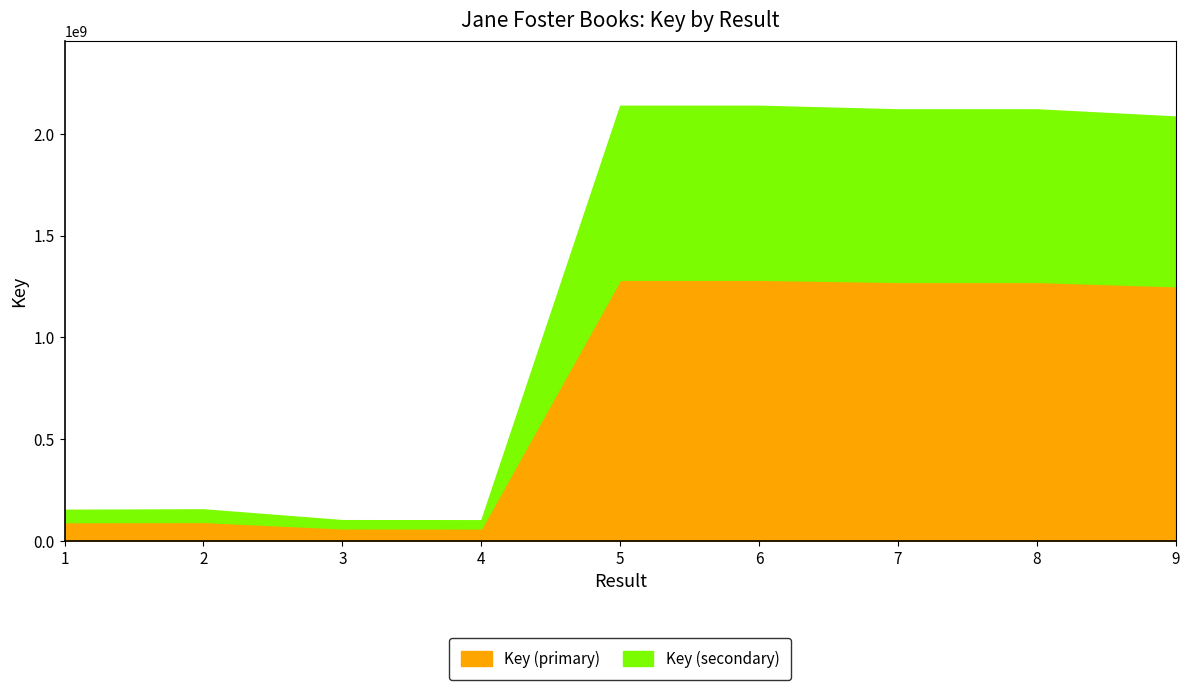

At which label does the data first exceed 2084769117?

5